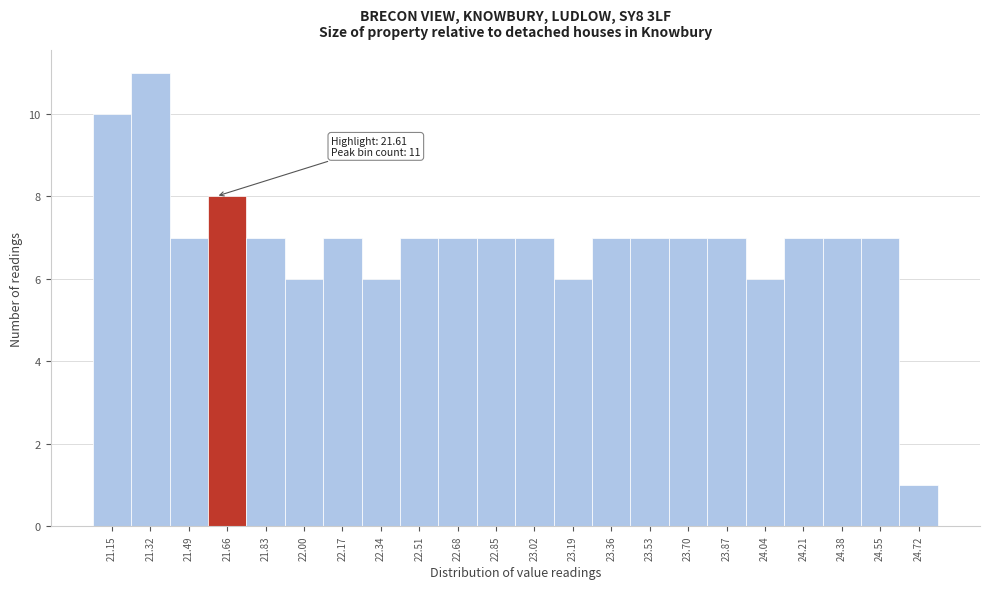

Which range on the x-axis has the tallest bar?

21.235 to 21.405